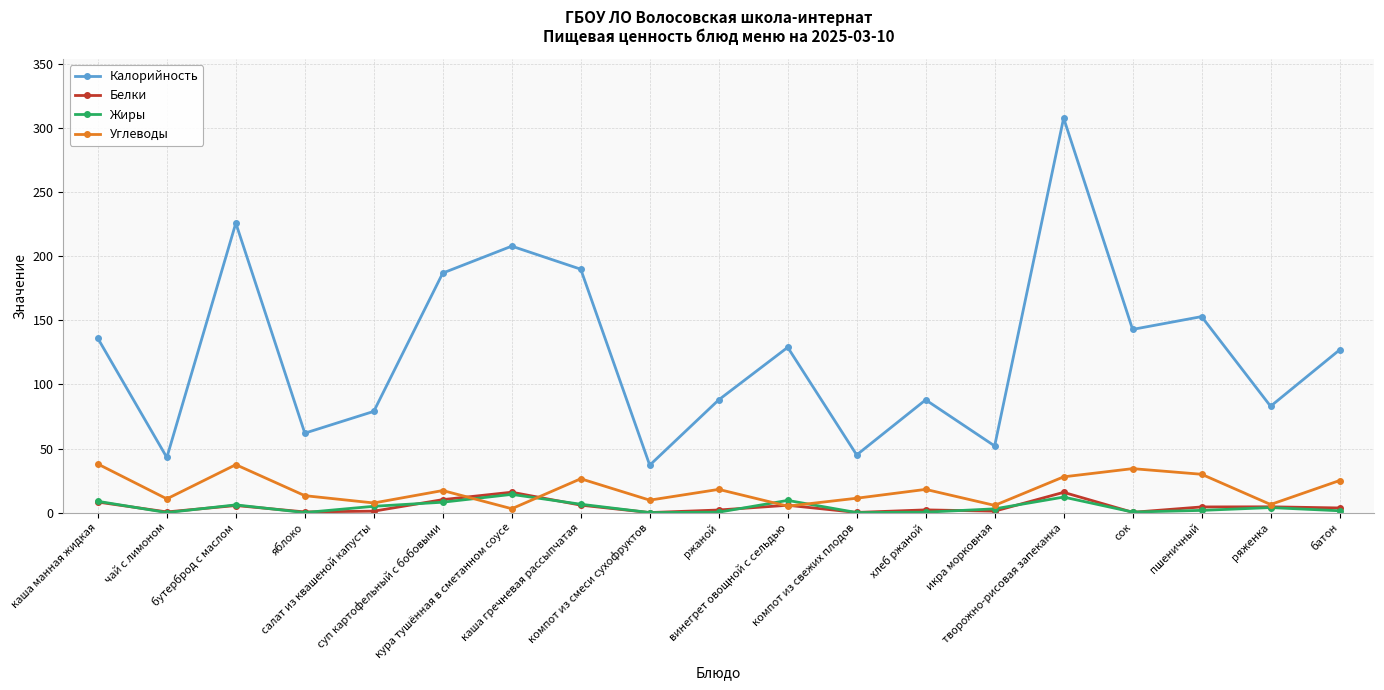

What is the difference between the maximum and second lowest values in the Углеводы series?

32.9